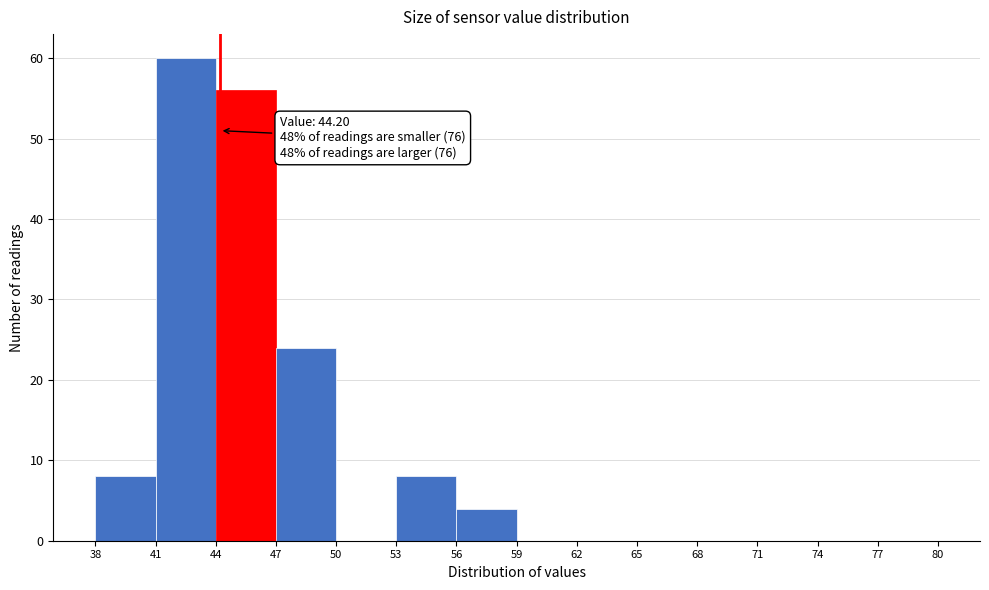

Over which range of the x-axis is the bar tallest?

41 to 44